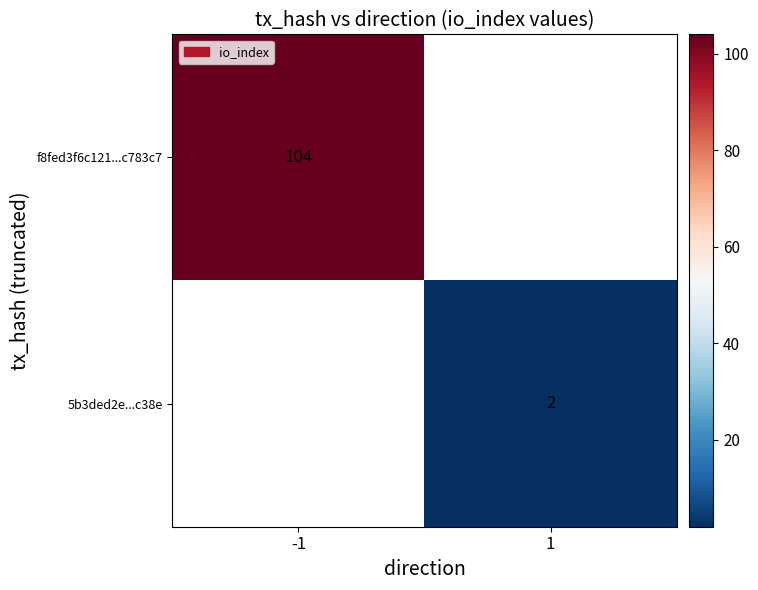

Count the number of categories in the chart.

2